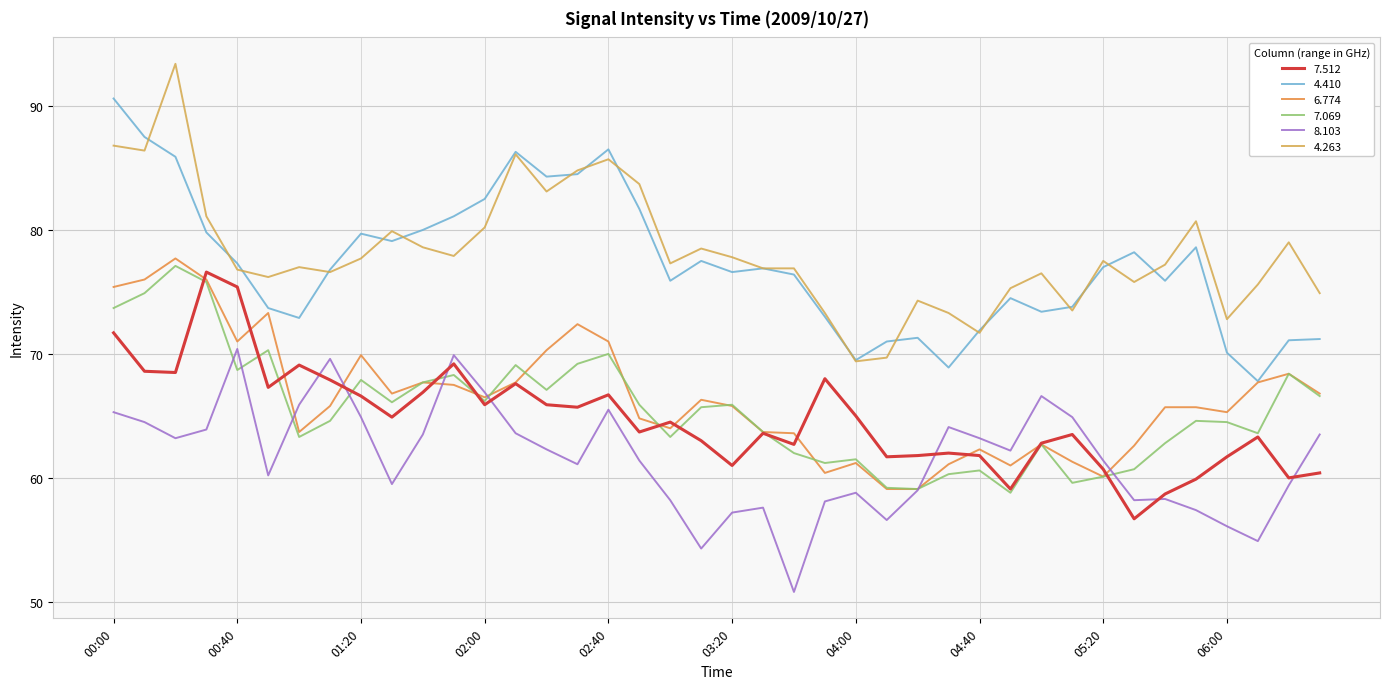

What is the lowest value of the 8.103 series?

50.8